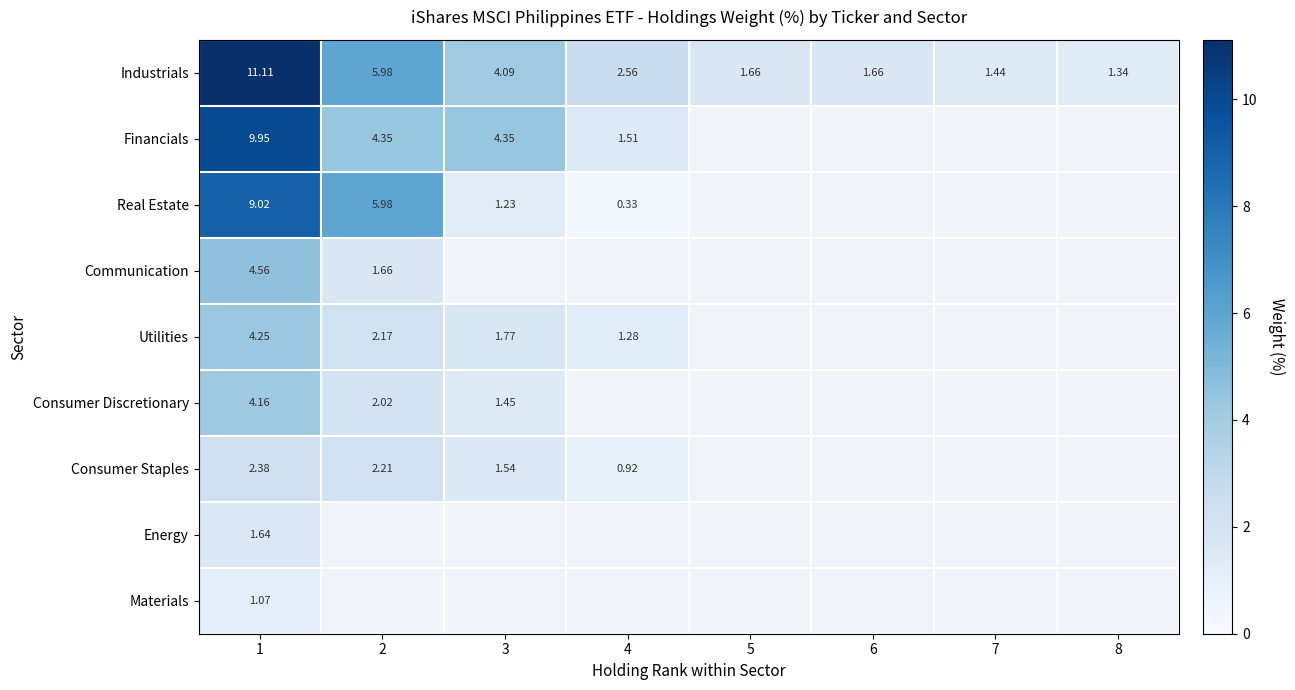

How many data points in Industrials are less than 2?

4